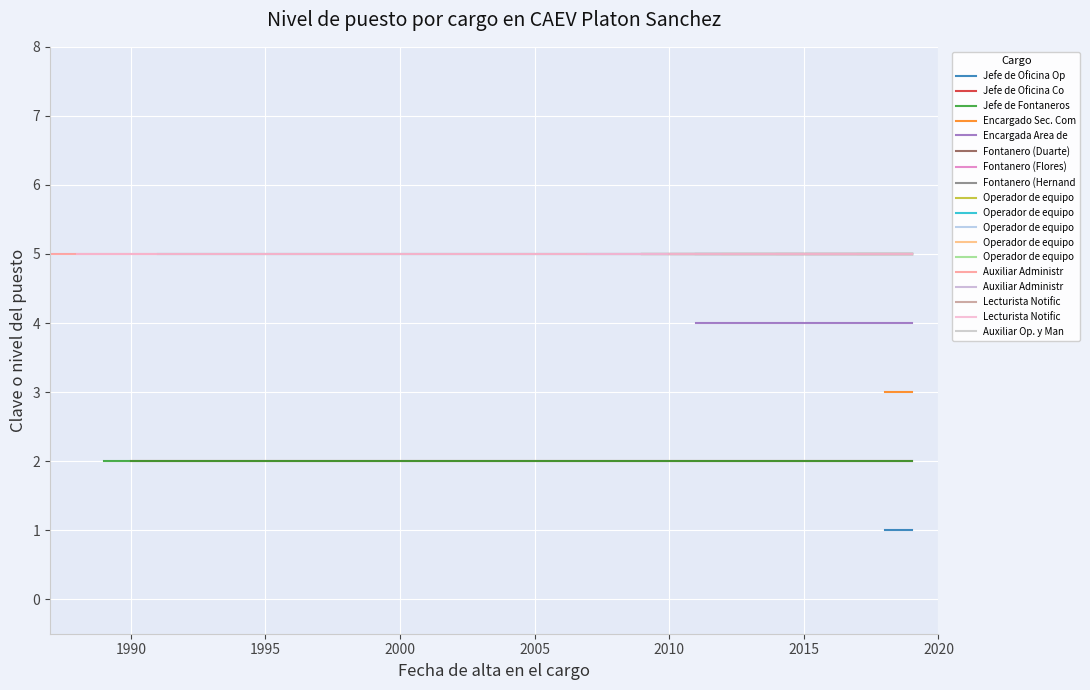

Which has a higher value, 1987 or 1988?

1987